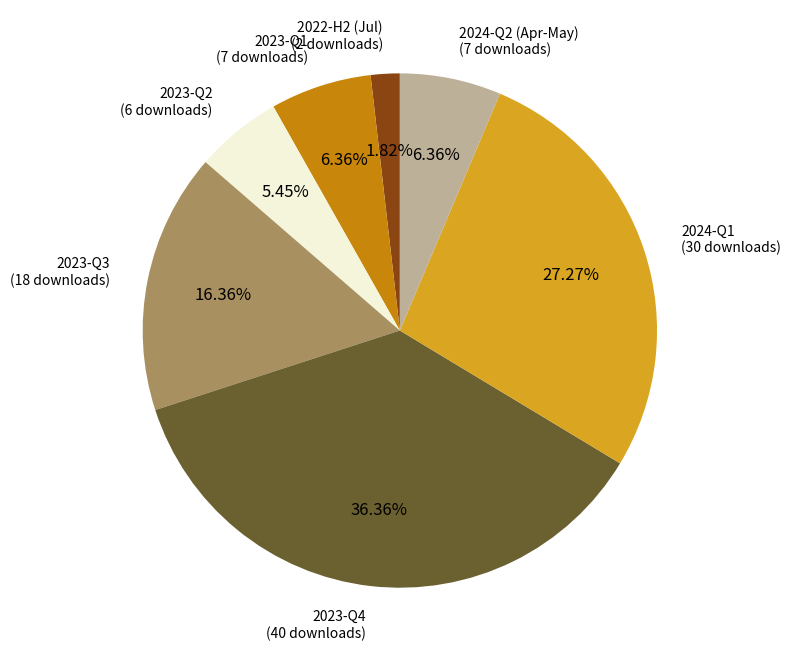

Is there any slice that represents more than half of the pie?

No